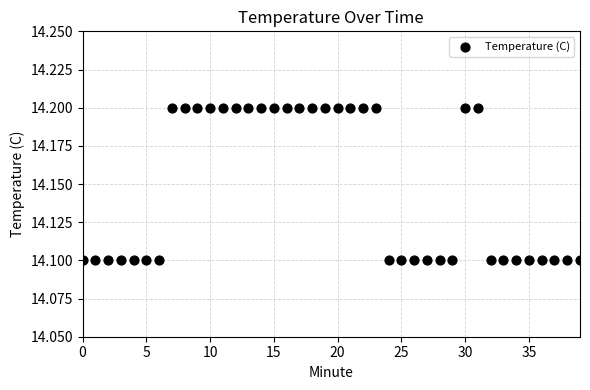

How many data points are displayed?

40